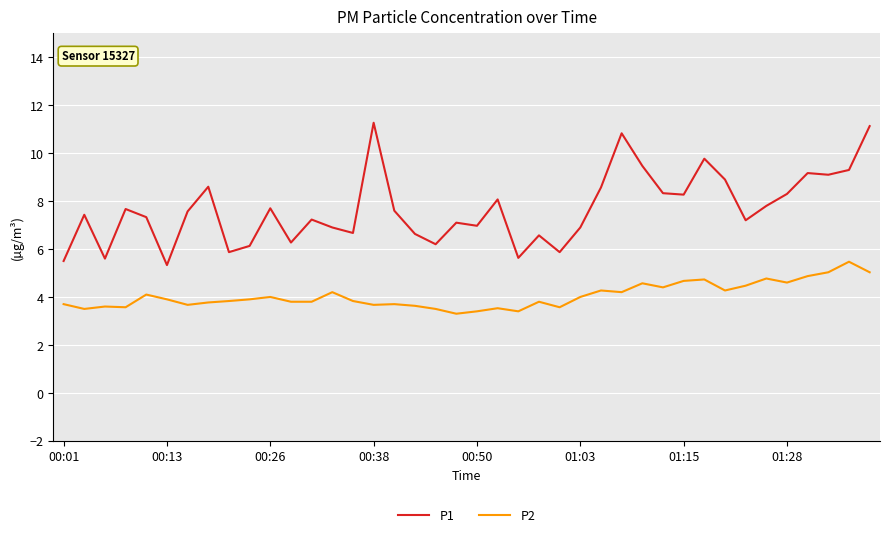

List the series in order of their overall mean, highest first.

P1, P2